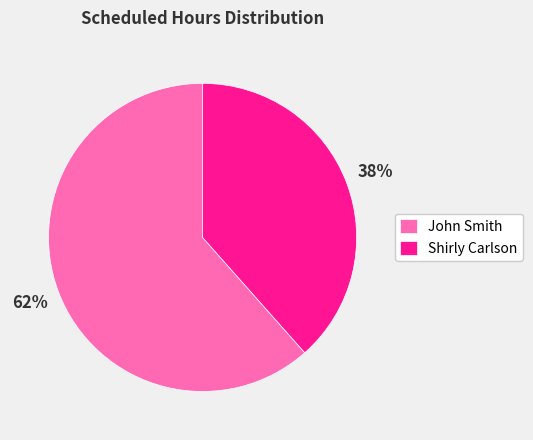

To the nearest percent, what is the average slice percentage?

50%